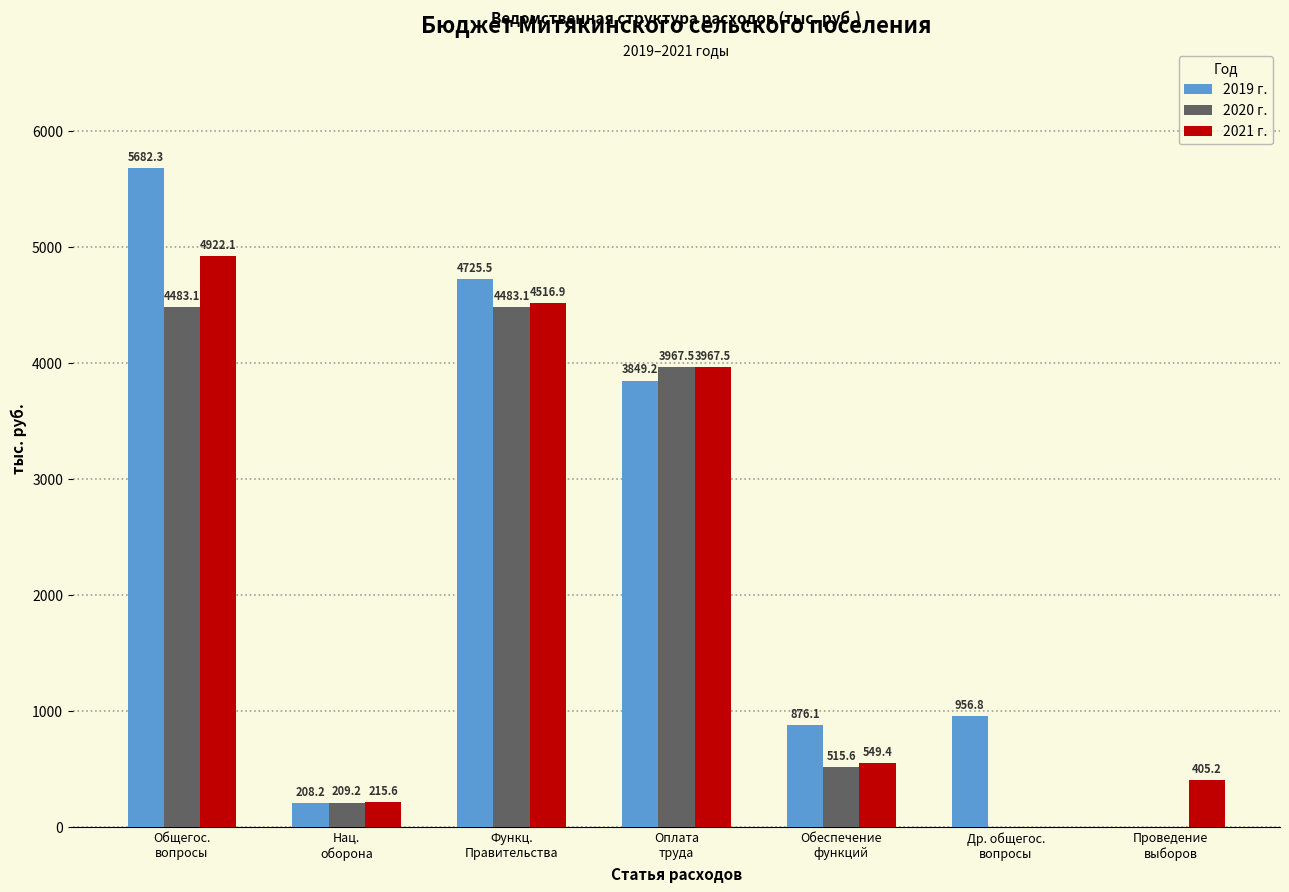

Which series has the largest total across all categories?

2019 г.